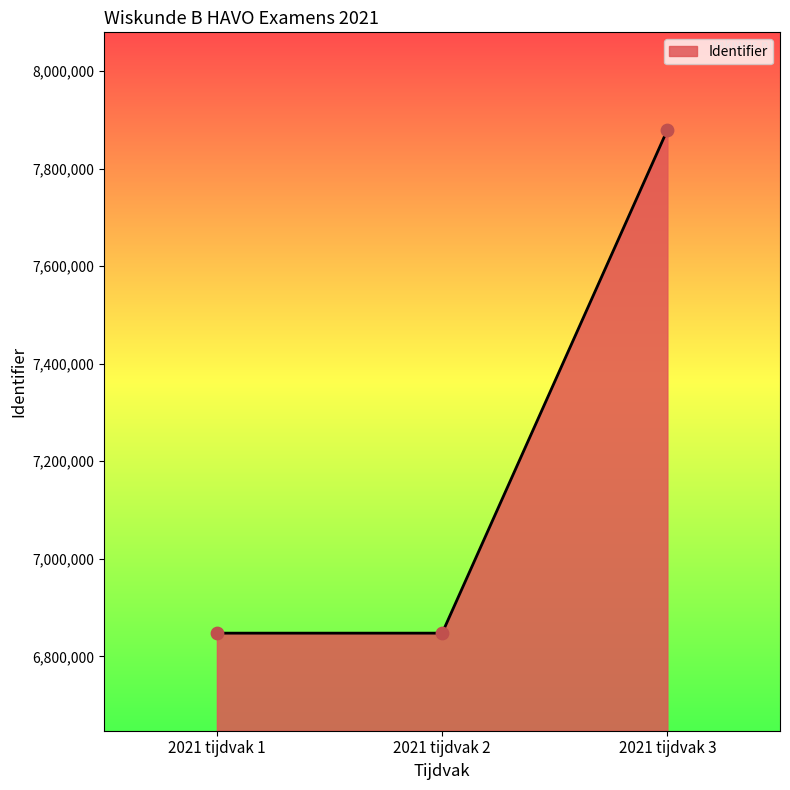

What is the change in value from 2021 tijdvak 1 to 2021 tijdvak 2?

+2